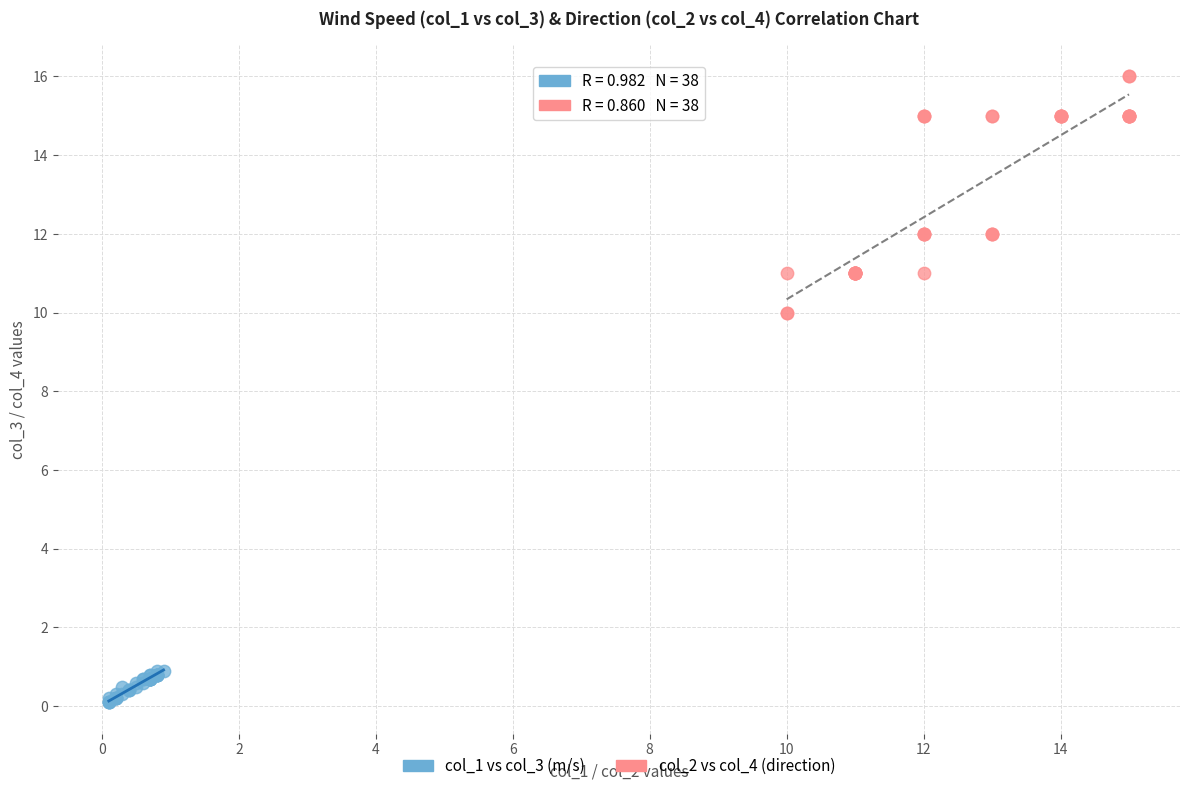

Which series has the largest Y range (max minus min)?

col_2 vs col_4 (direction)